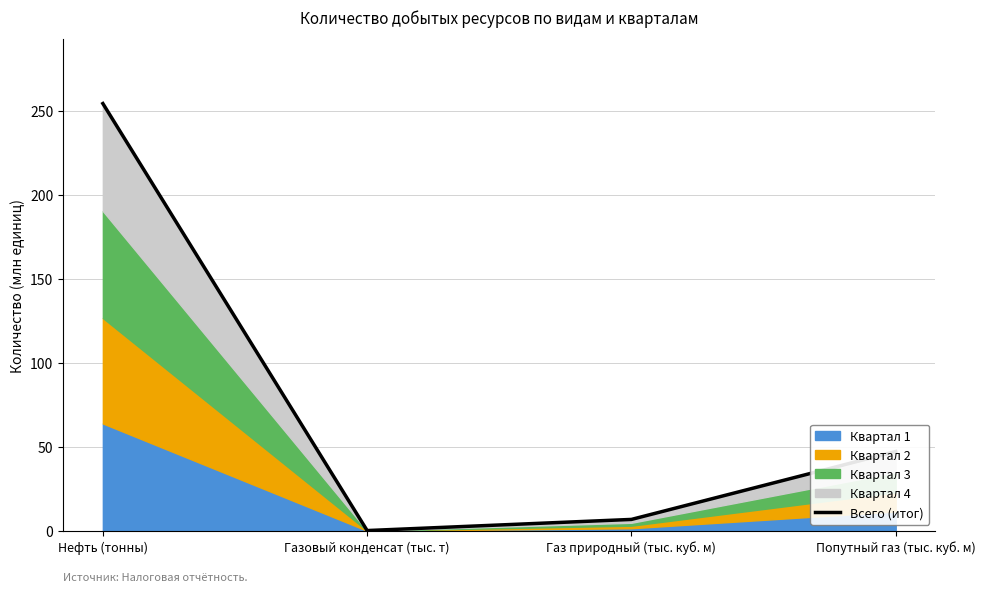

What is the average value?

77.1